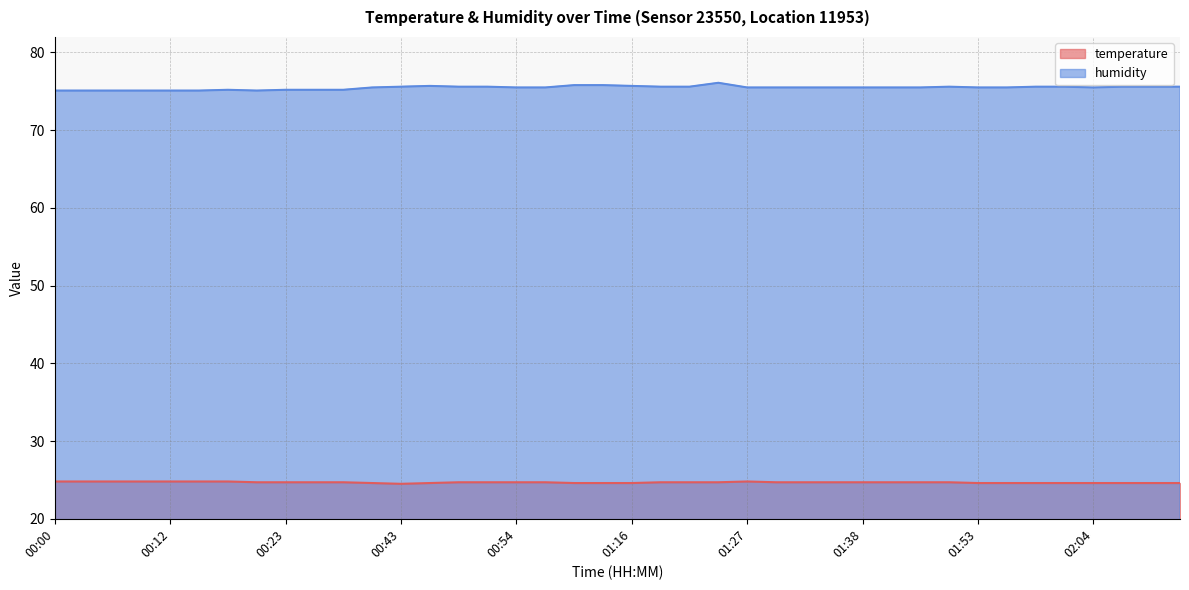

Is it true that humidity equals 75.6 at 00:49?

True